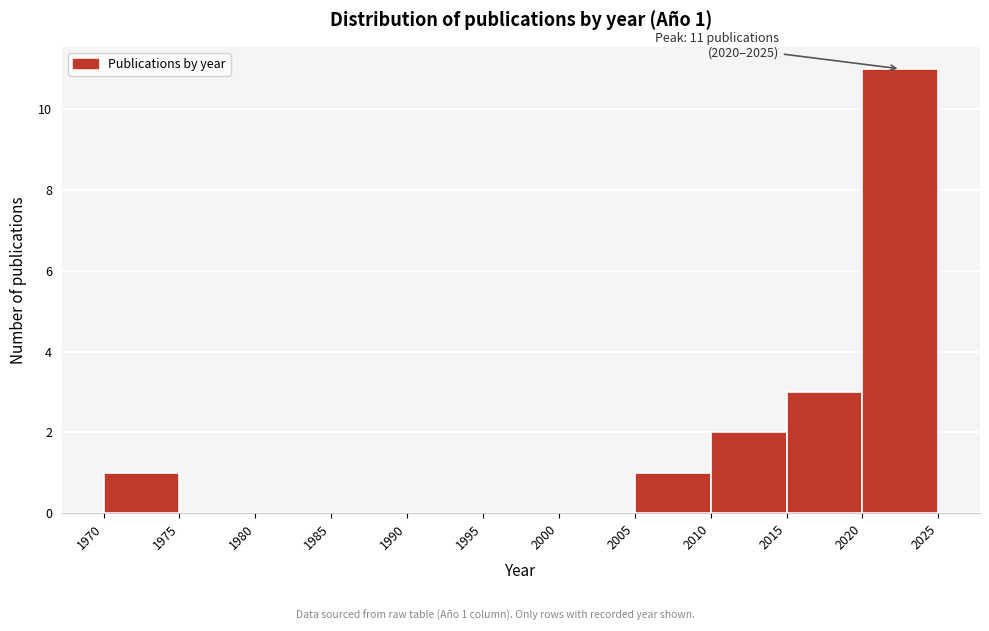

Over which range of the x-axis is the bar tallest?

2020 to 2025